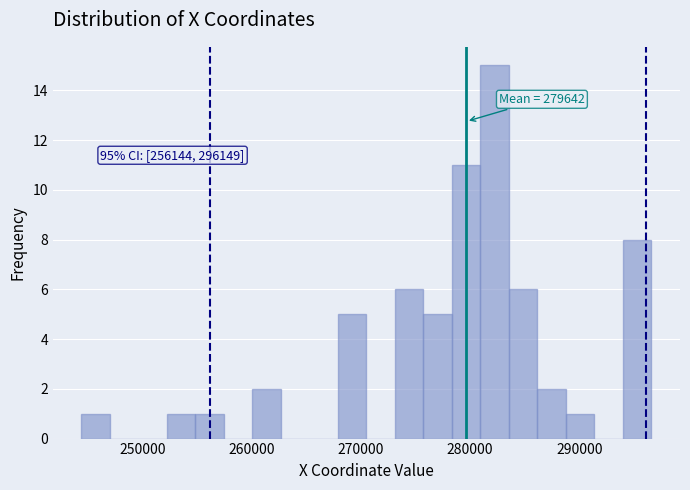

Read against the x-axis, roughly where is the centre of the tallest bar?

282000